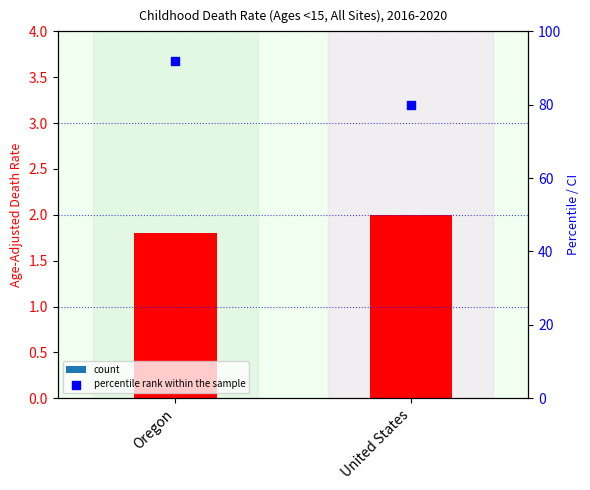

Which series reaches the maximum Y coordinate?

Upper CI (scaled)